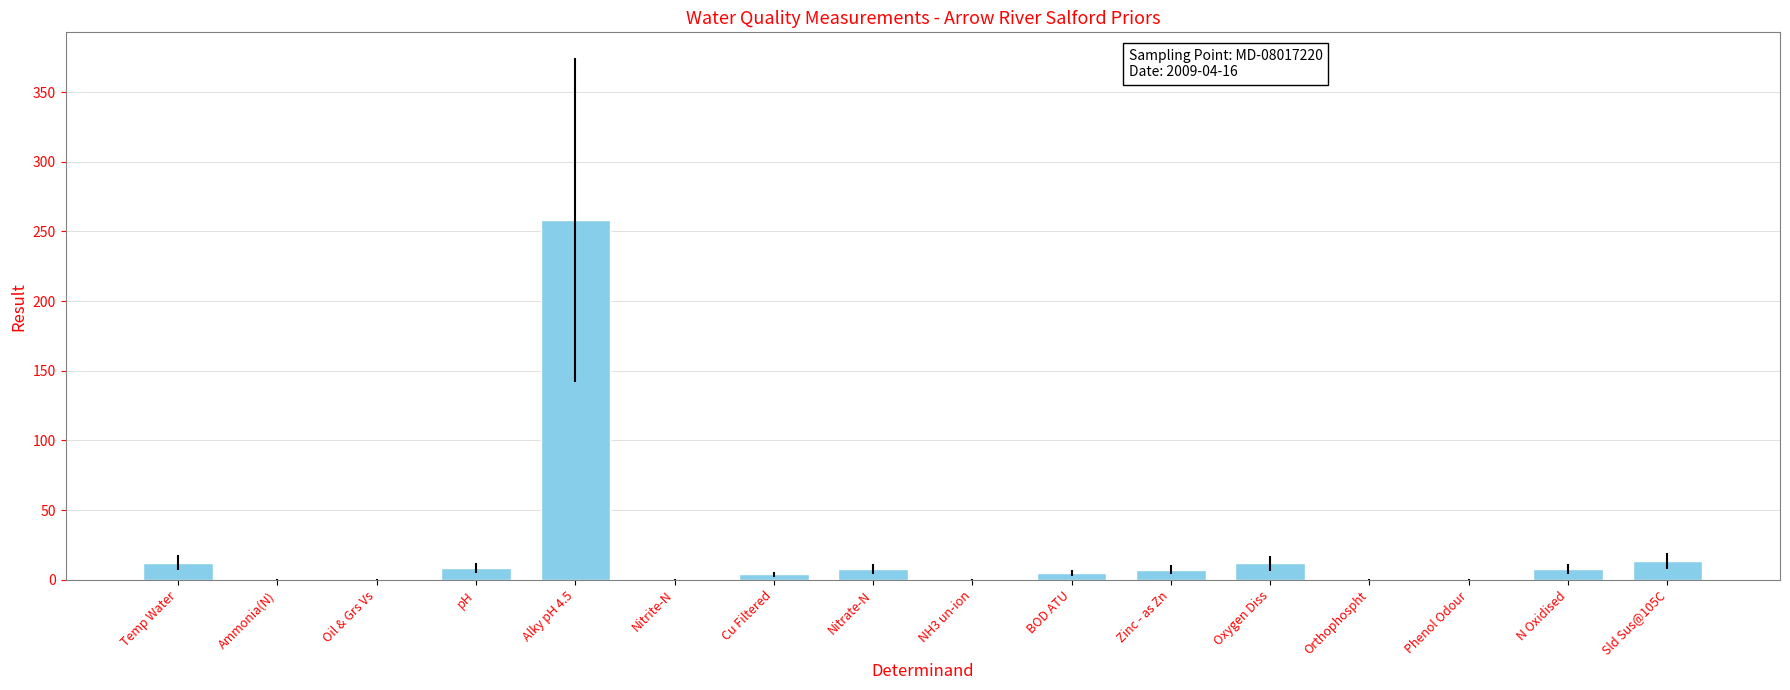

The value at Oxygen Diss is 11.9. True or false?

True